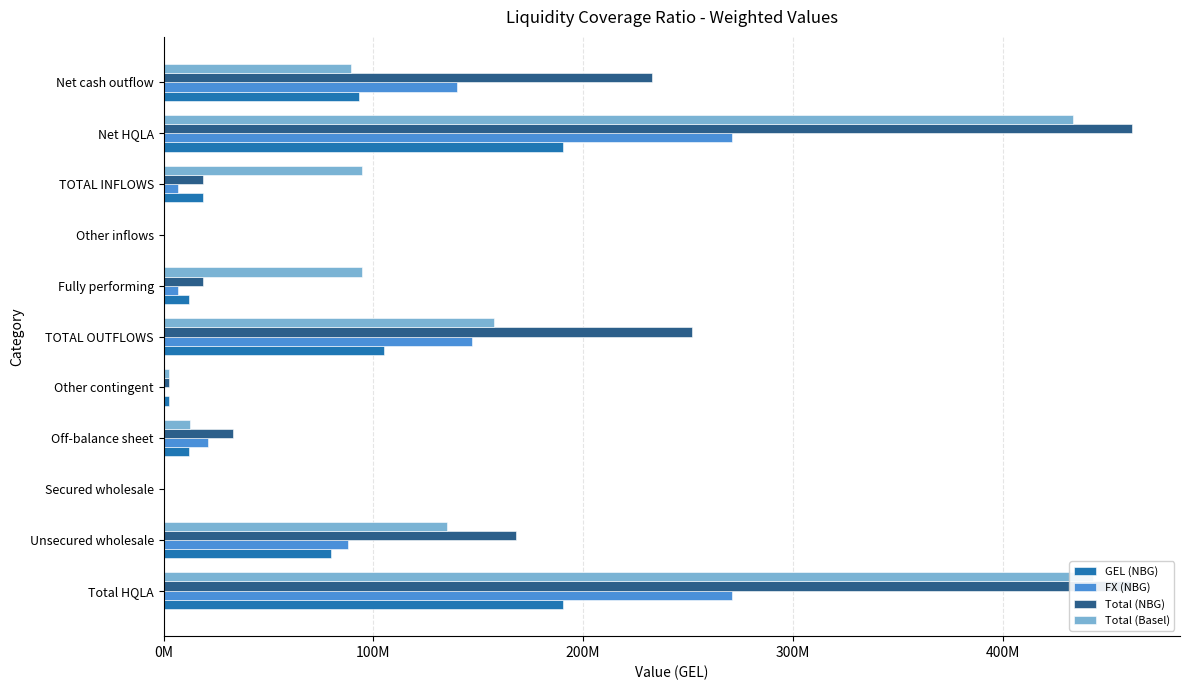

True or false: GEL (NBG) has a value of 66965870.5 at Net HQLA.

False